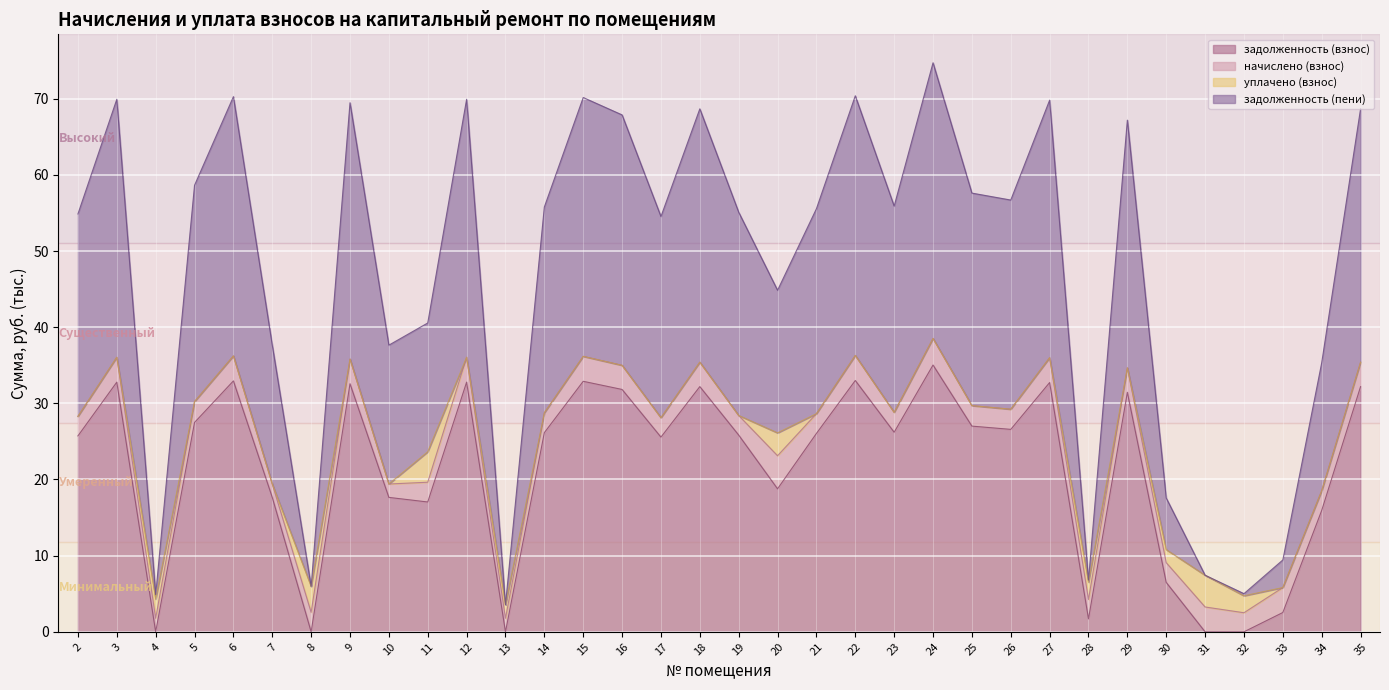

Between 6 and 35, which is larger?

6